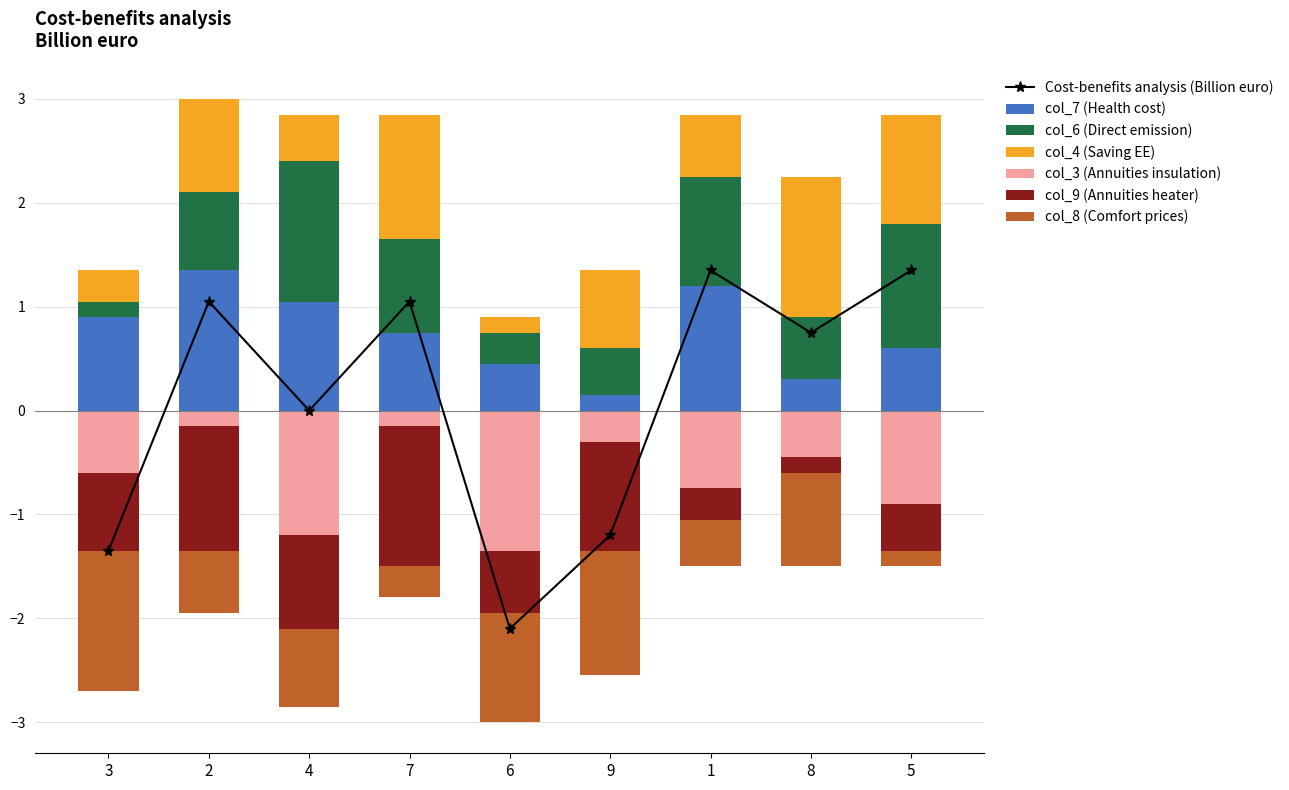

Which has a higher value, 4 or 2?

2